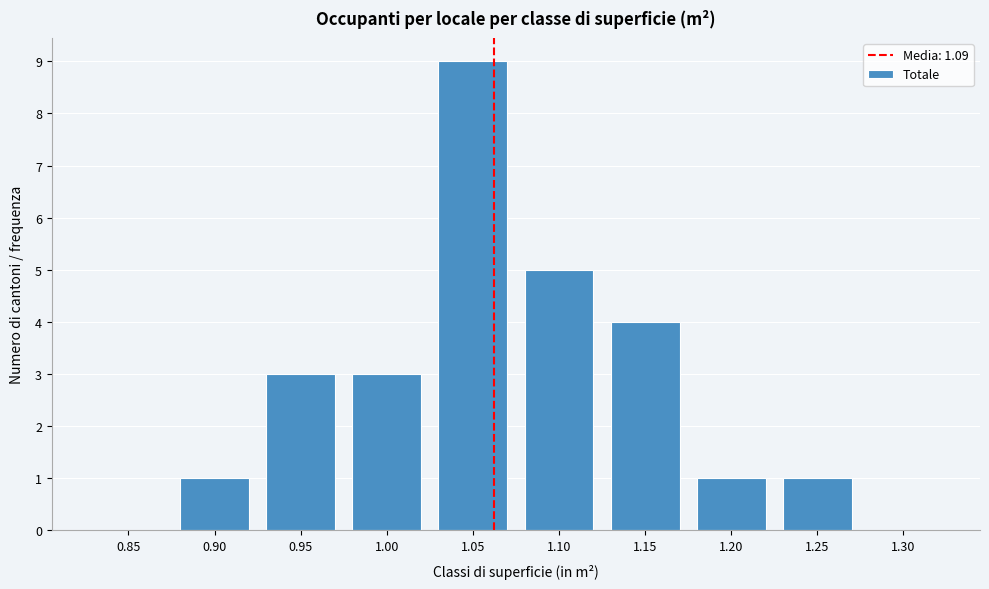

Reading left to right, list all the values displayed in this chart.

0.85=0	0.90=1	0.95=3	1.00=3	1.05=9	1.10=5	1.15=4	1.20=1	1.25=1	1.30=0